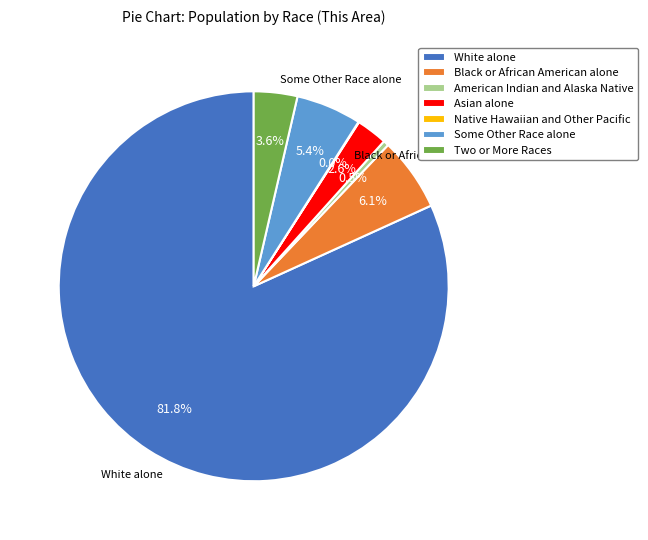

Which slice is the largest?

White alone